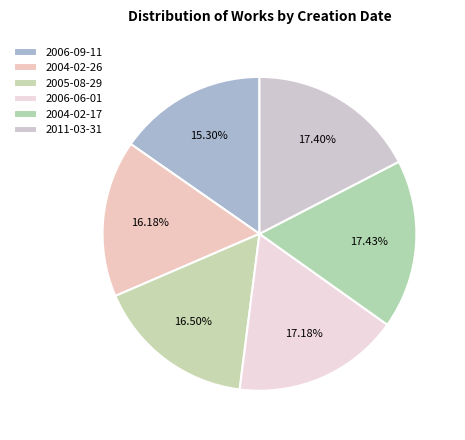

Approximately how many times larger is the value at 2006-06-01 compared to 2011-03-31?

1.0